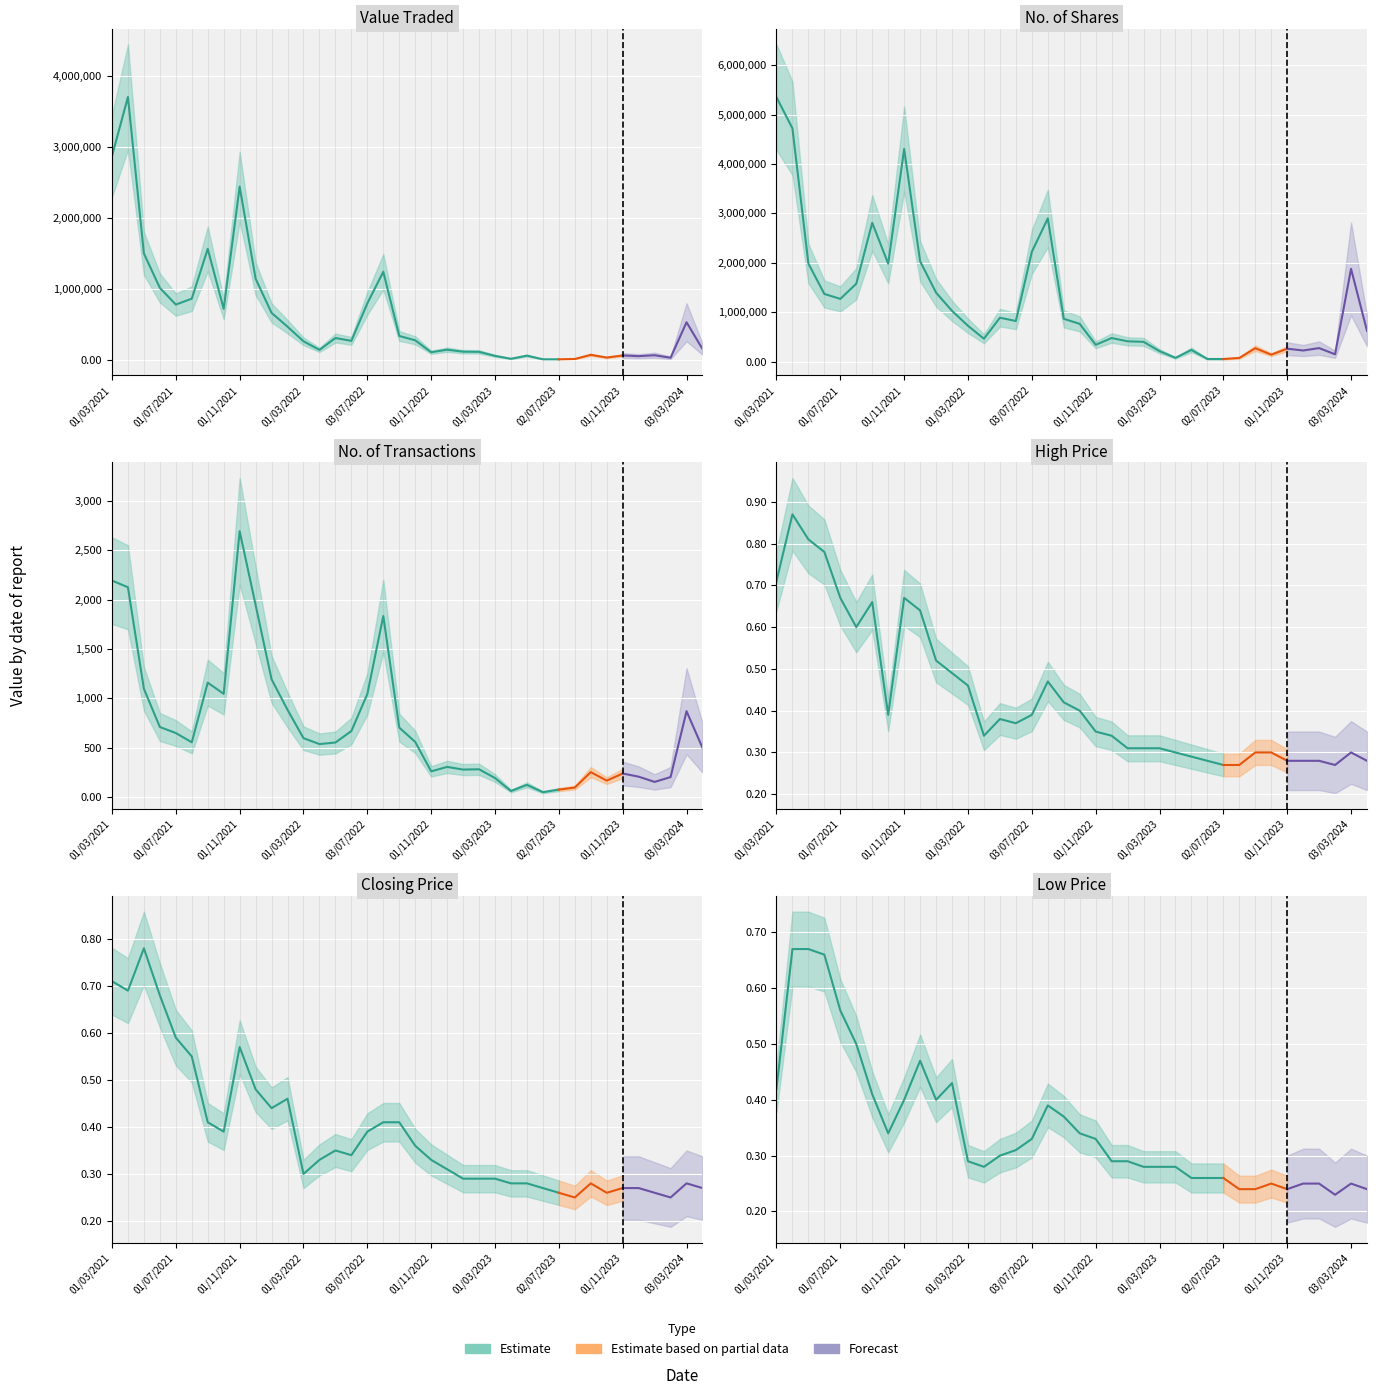

What is the approximate value of No. of Shares at 12?

723980.0